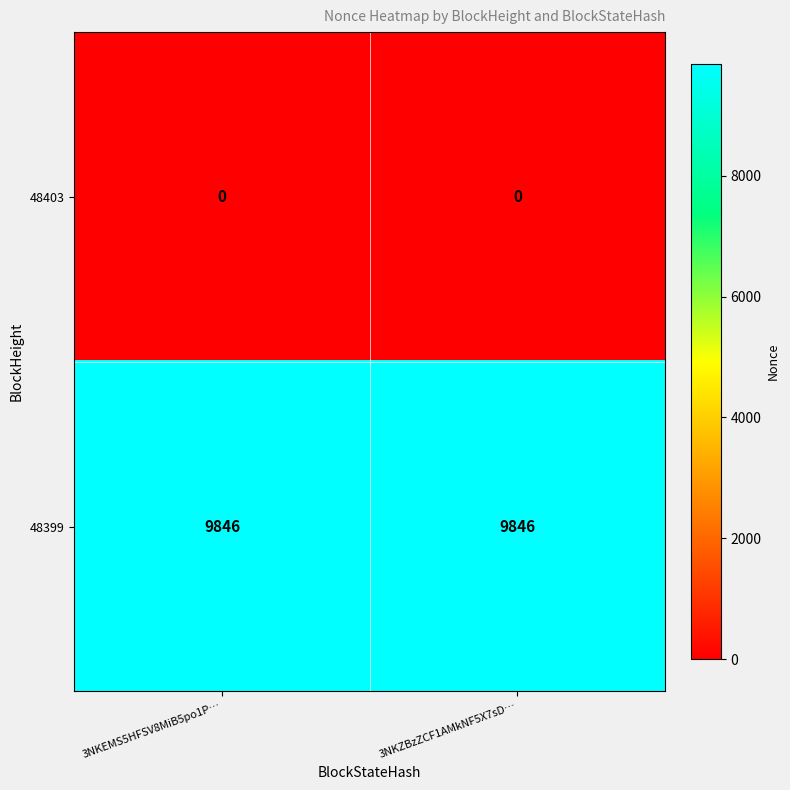

What is the approximate value of 48399 at 3NKZBzZCF1AMkNF5X7sD…?

9846